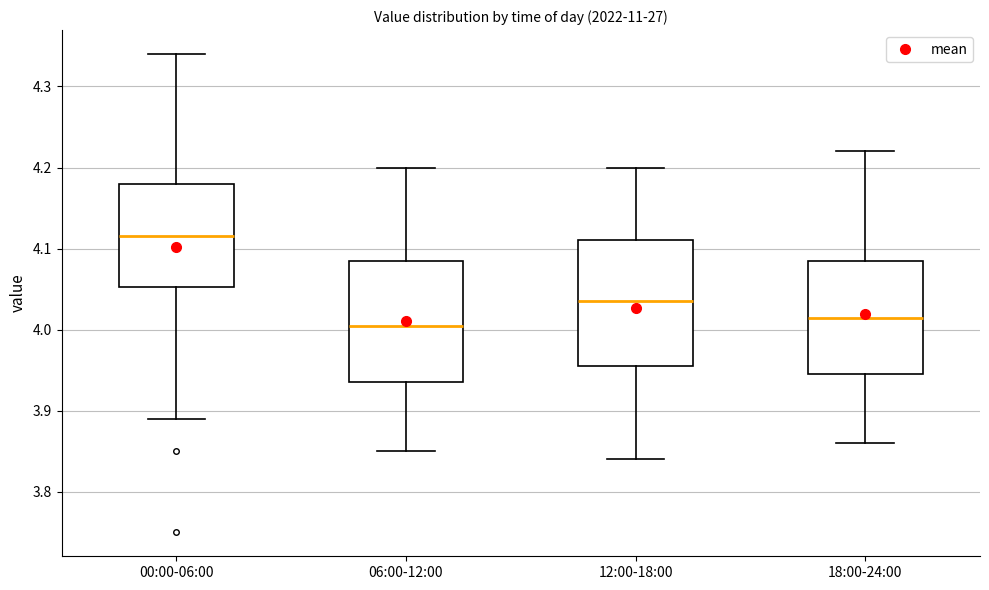

Reading left to right, read every box against the y-axis: the position of its median line, the range the box covers, and the ends of its whiskers. The values are not printed on the chart, so give them approximately, as read against the axis.

00:00-06:00: median 4.12, box 4.05 to 4.18, whiskers 3.89 to 4.34
06:00-12:00: median 4.01, box 3.94 to 4.09, whiskers 3.85 to 4.20
12:00-18:00: median 4.04, box 3.96 to 4.11, whiskers 3.84 to 4.20
18:00-24:00: median 4.02, box 3.95 to 4.09, whiskers 3.86 to 4.22